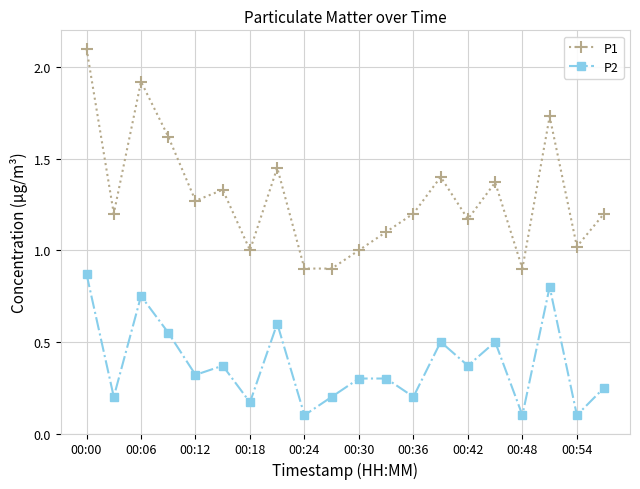

What is the value of the P2 point at the 16th from the left?

0.5